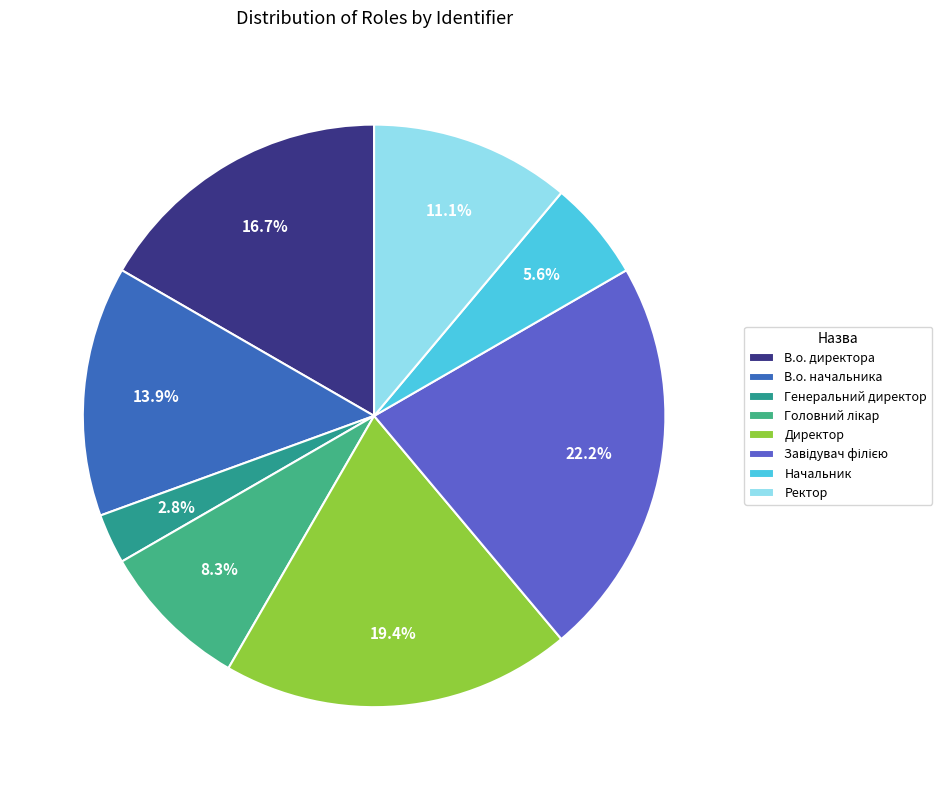

To the nearest percent, what portion does В.о. директора represent?

17%